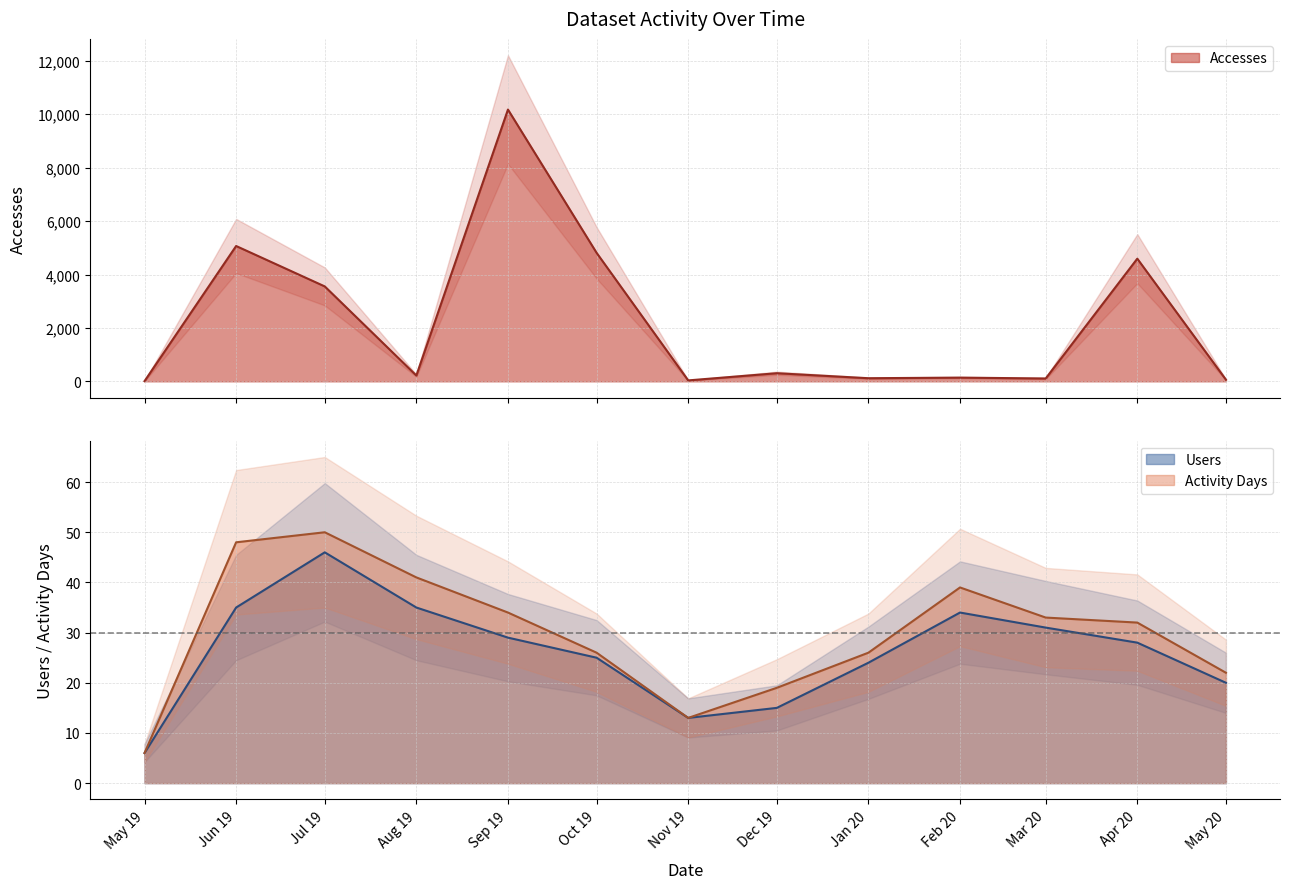

At how many categories does at least one series exceed 1826?

5